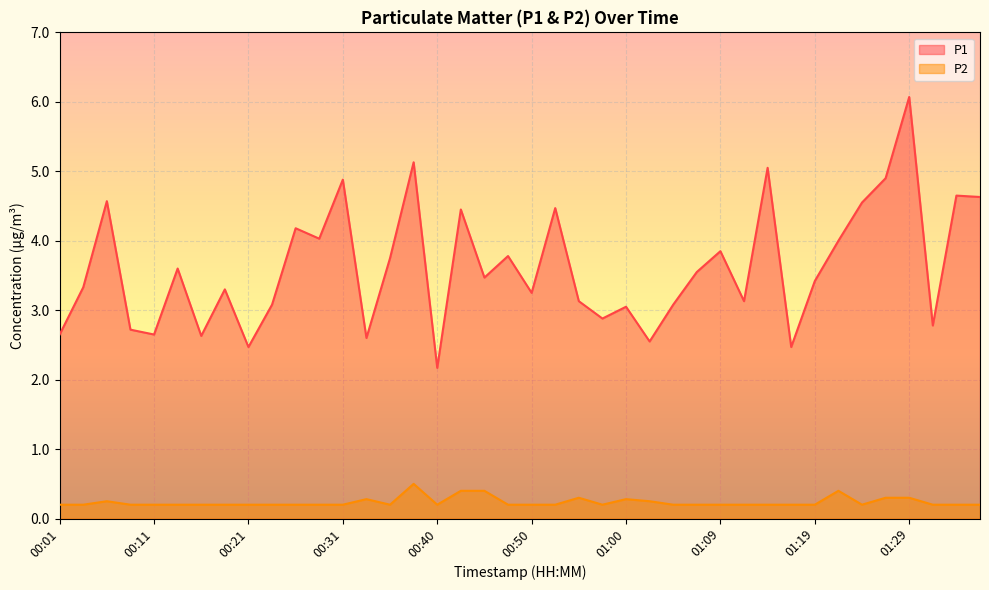

Which category has the lowest value in the P1 series?

00:40